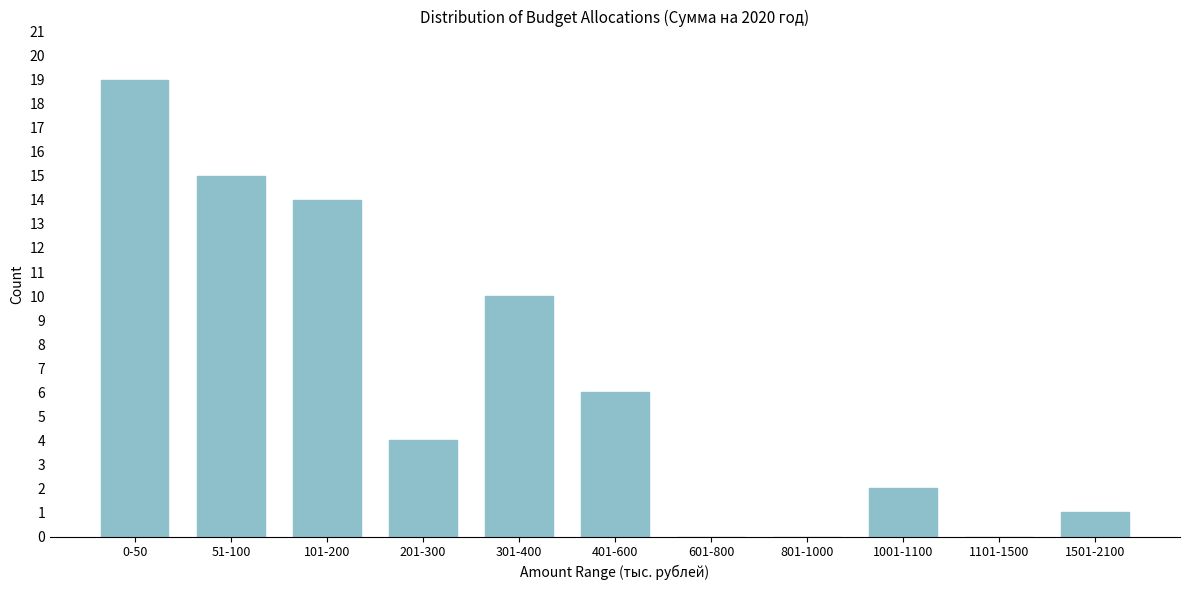

Reading left to right, transcribe all the data shown in this chart.

0-50=19	51-100=15	101-200=14	201-300=4	301-400=10	401-600=6	601-800=0	801-1000=0	1001-1100=2	1101-1500=0	1501-2100=1